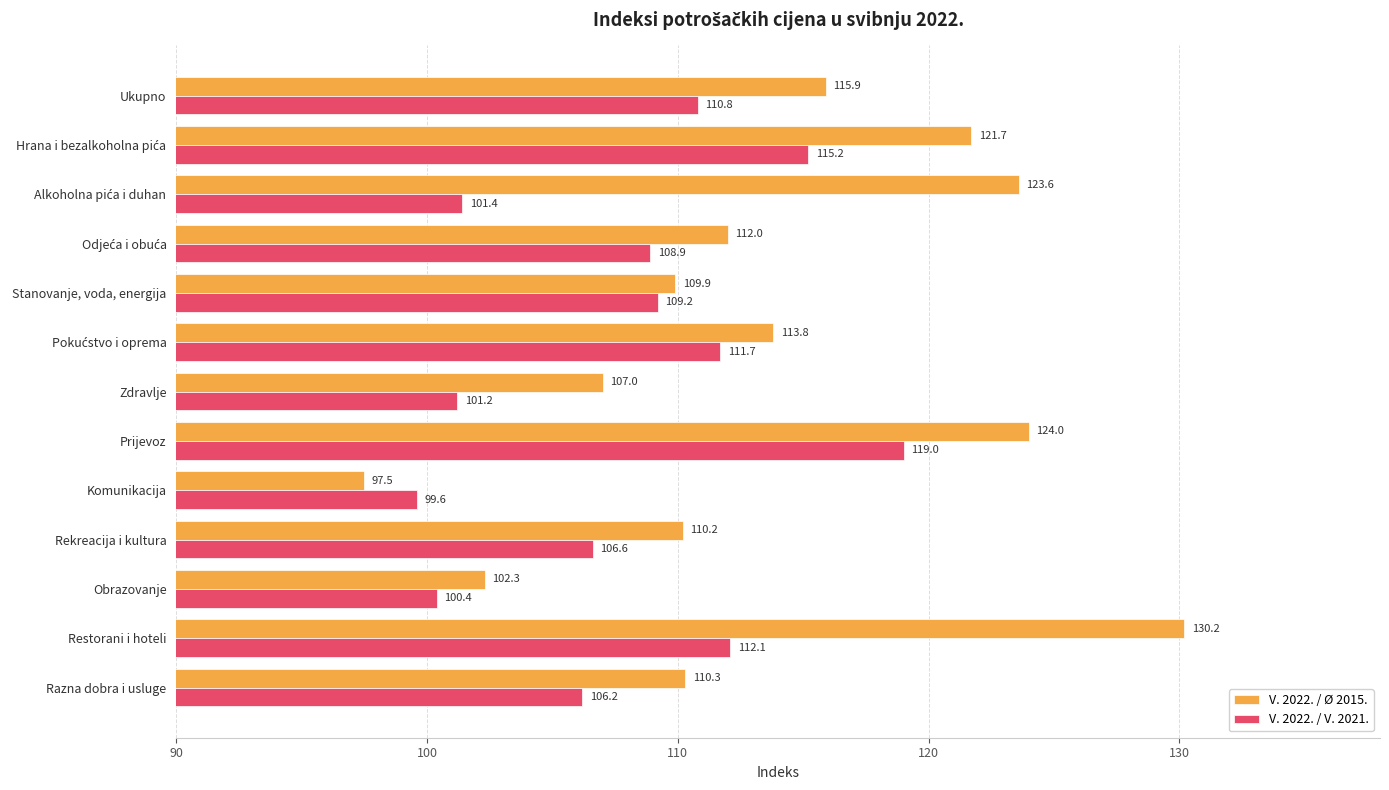

What is the difference between the maximum and second lowest values in the V. 2022. / Ø 2015. series?

27.9